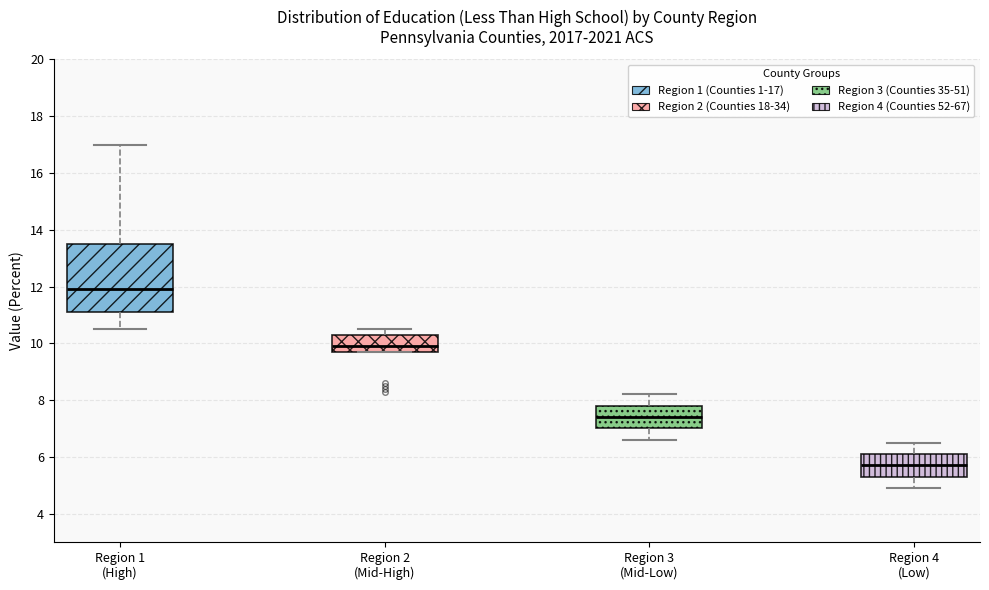

Which box is the tallest, from its lower edge to its upper edge?

Region 1 (High)